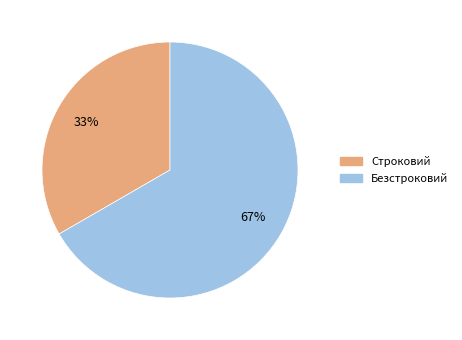

Is the sum of Строковий and Безстроковий greater than half?

Yes